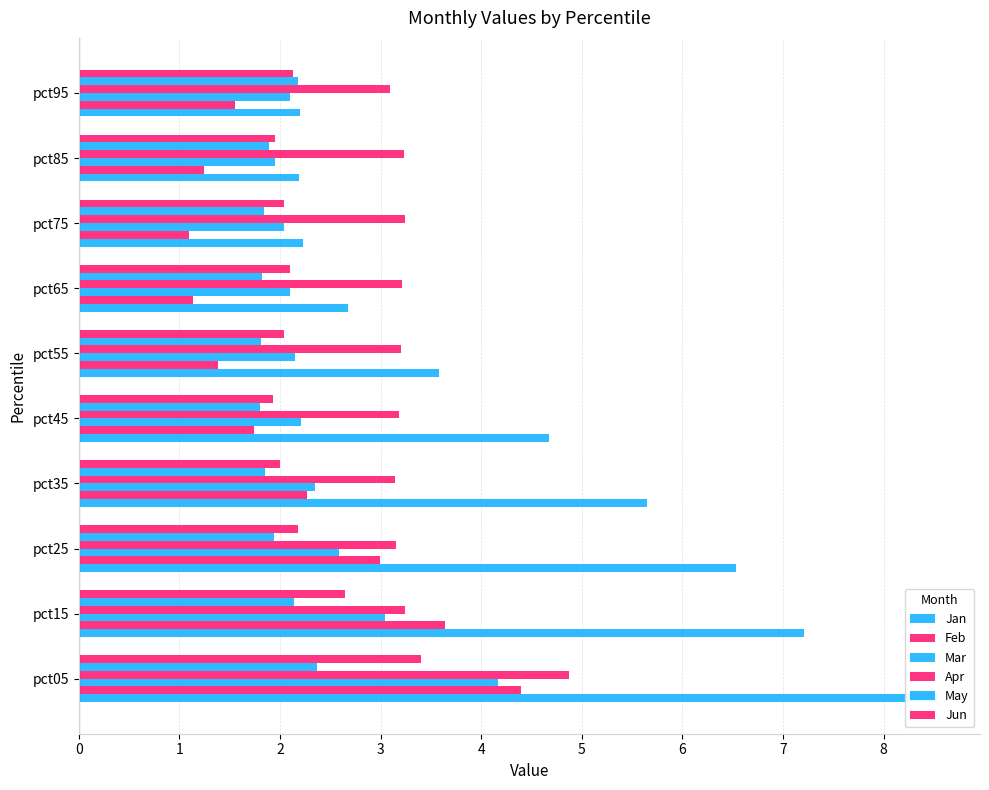

The Mar series shows 2.1 at pct95. True or false?

True